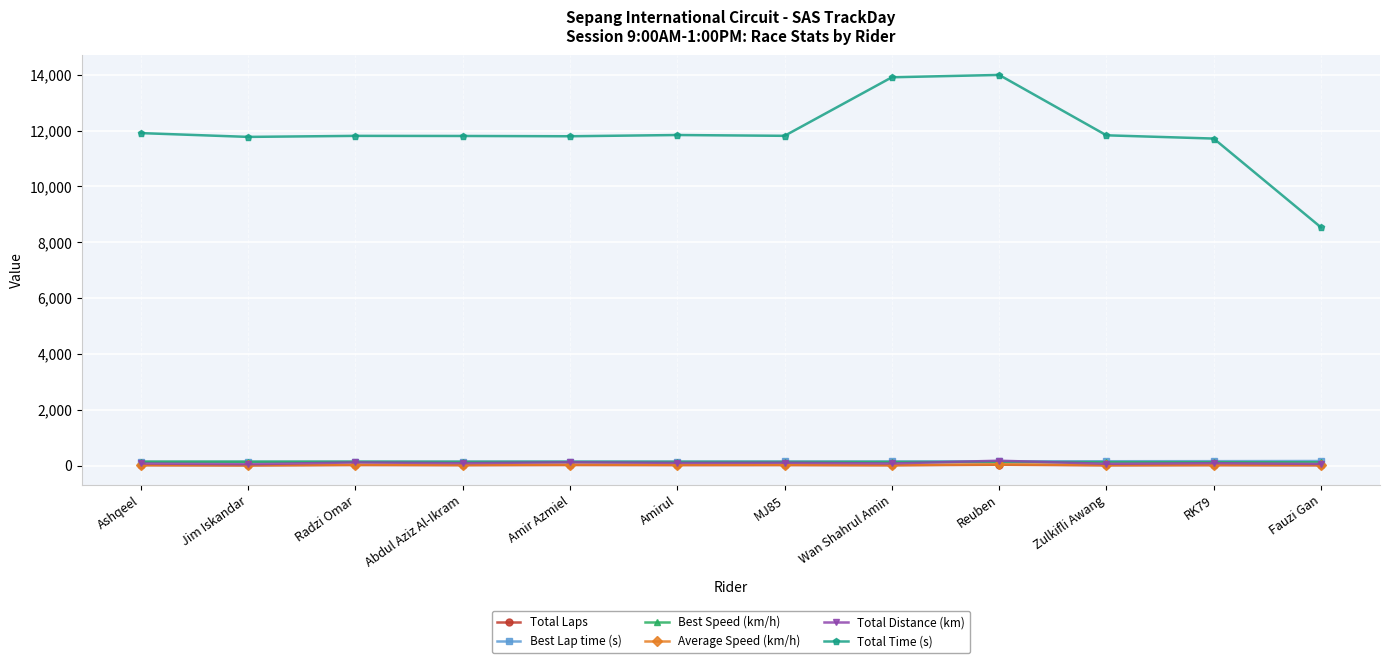

True or false: Total Time (s) and Average Speed (km/h) intersect in this chart.

False